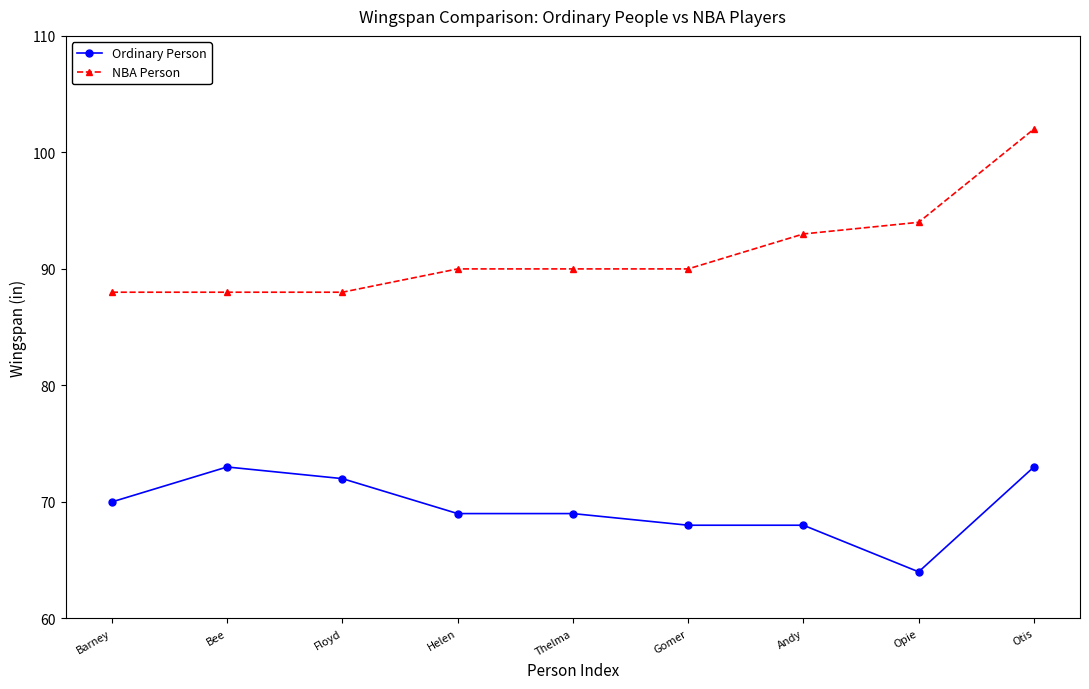

How many distinct data groups are displayed?

2